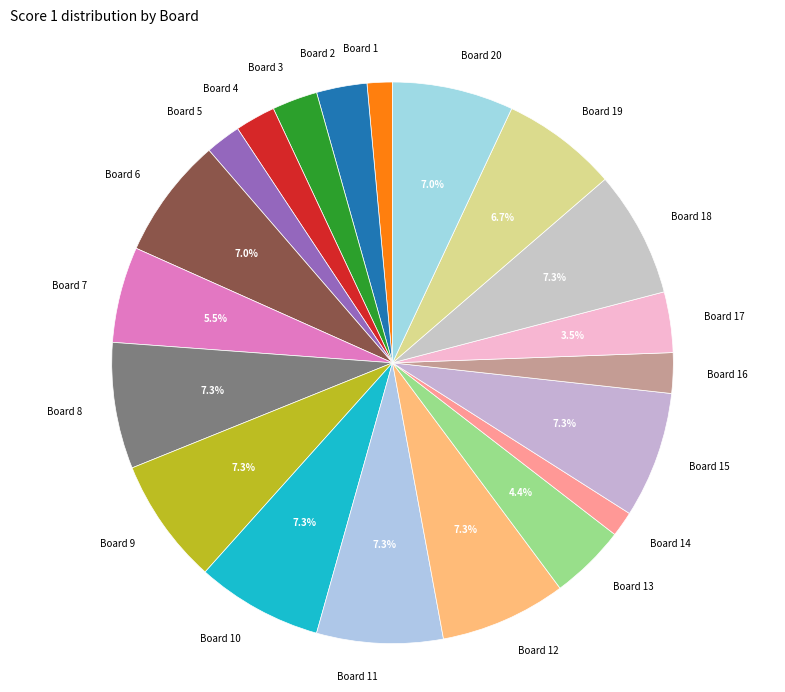

Does any single category account for the majority?

No